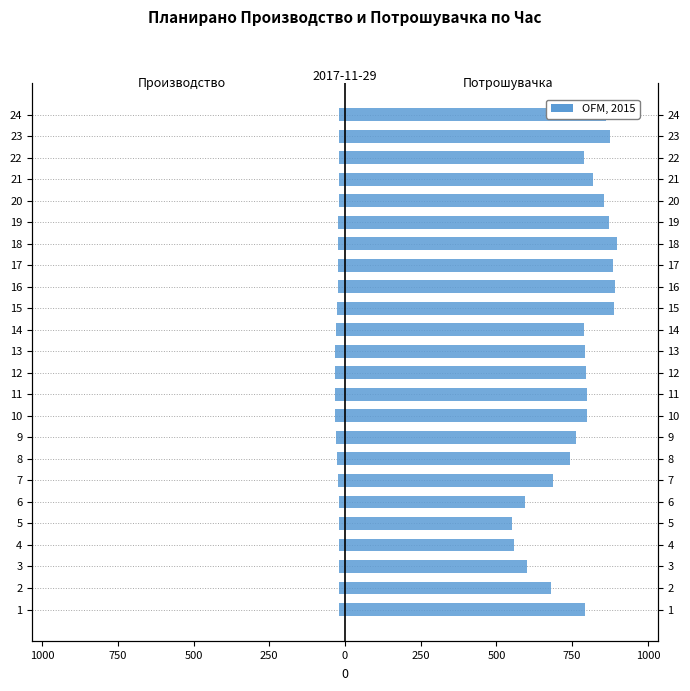

At which label does Планирано Производство од ППЕЕ reach its peak?

23